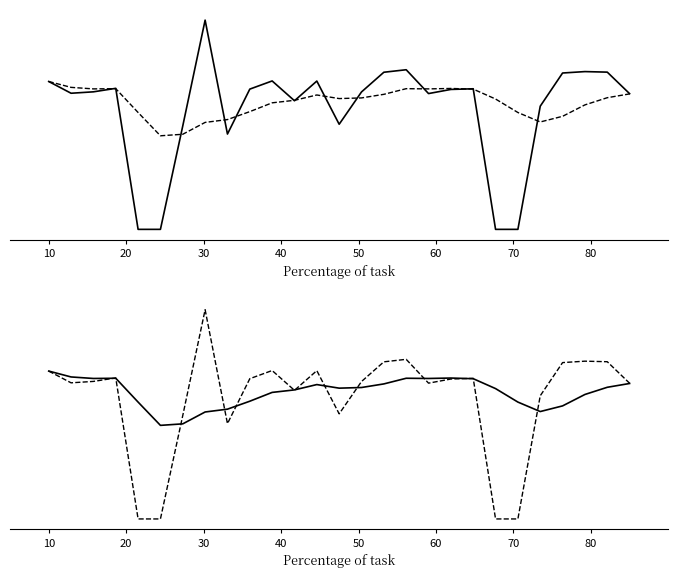

The 7-Day Rolling Avg series shows 23.5 at 10. True or false?

False